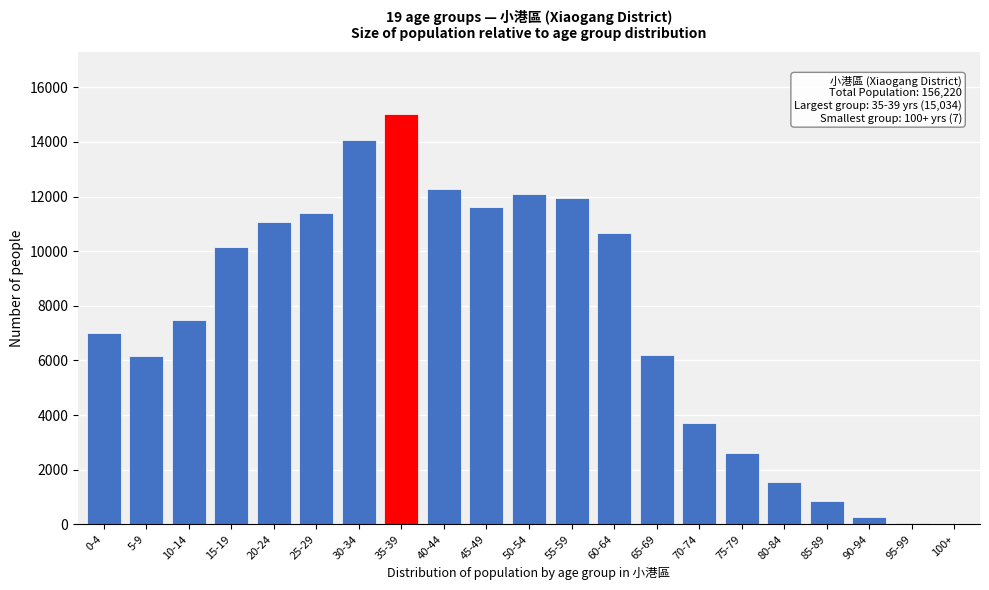

What is the greatest value displayed?

15034